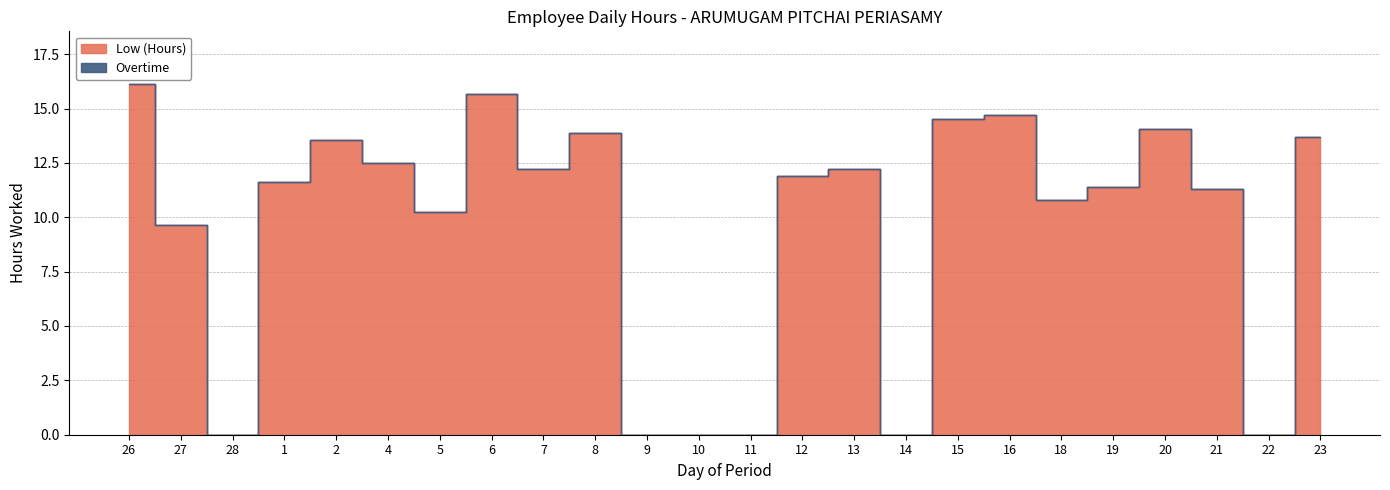

How many data points does each series have?

24